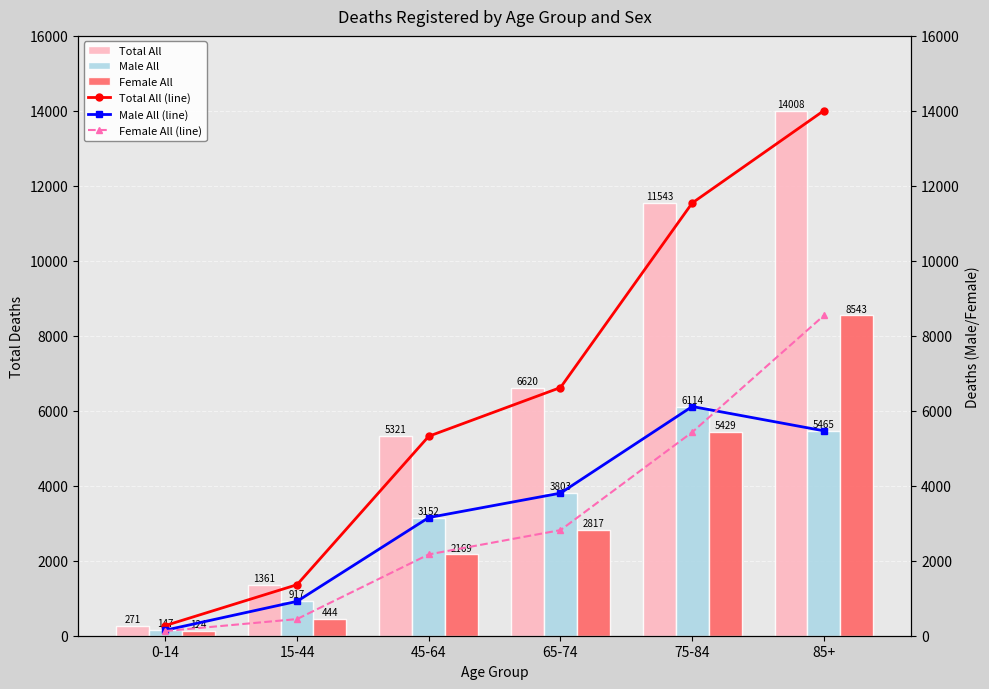

What is the difference between the highest and lowest values at 15-44?

917